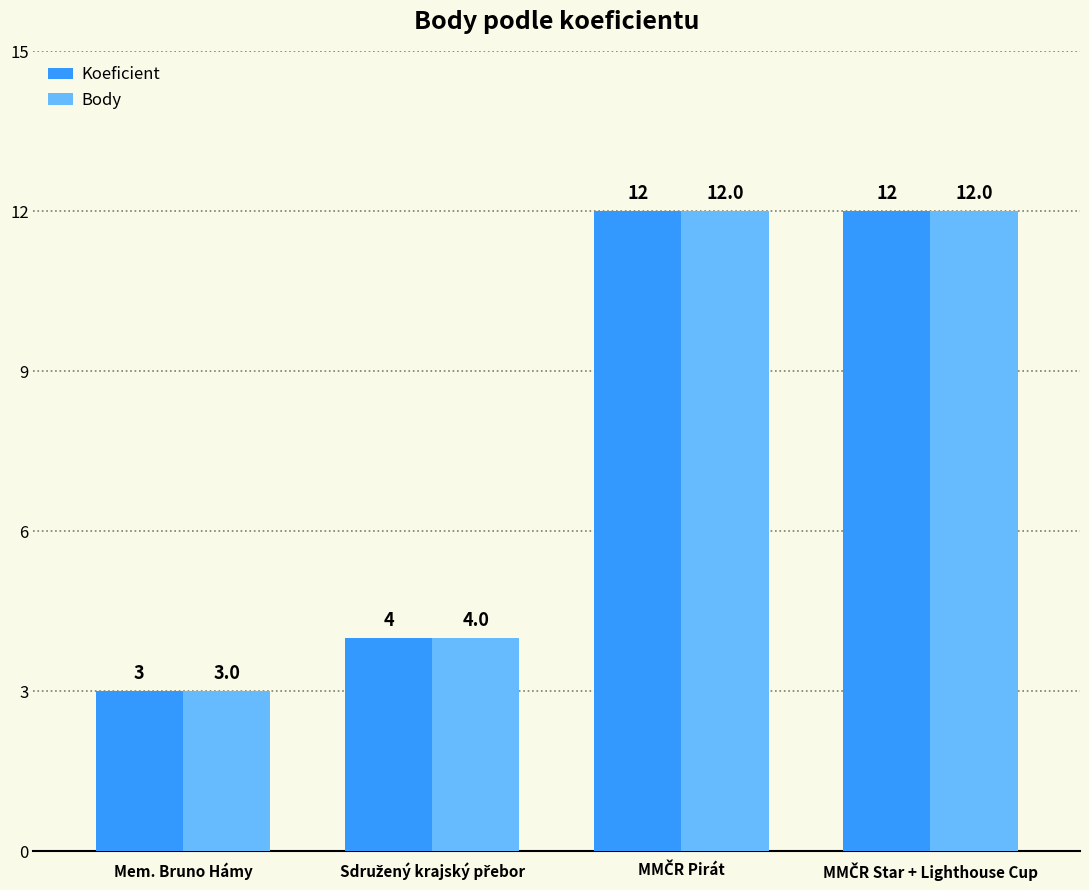

Reading left to right, transcribe all the data shown in this chart.

Koeficient: 3	4	12	12
Body: 3	4	12	12